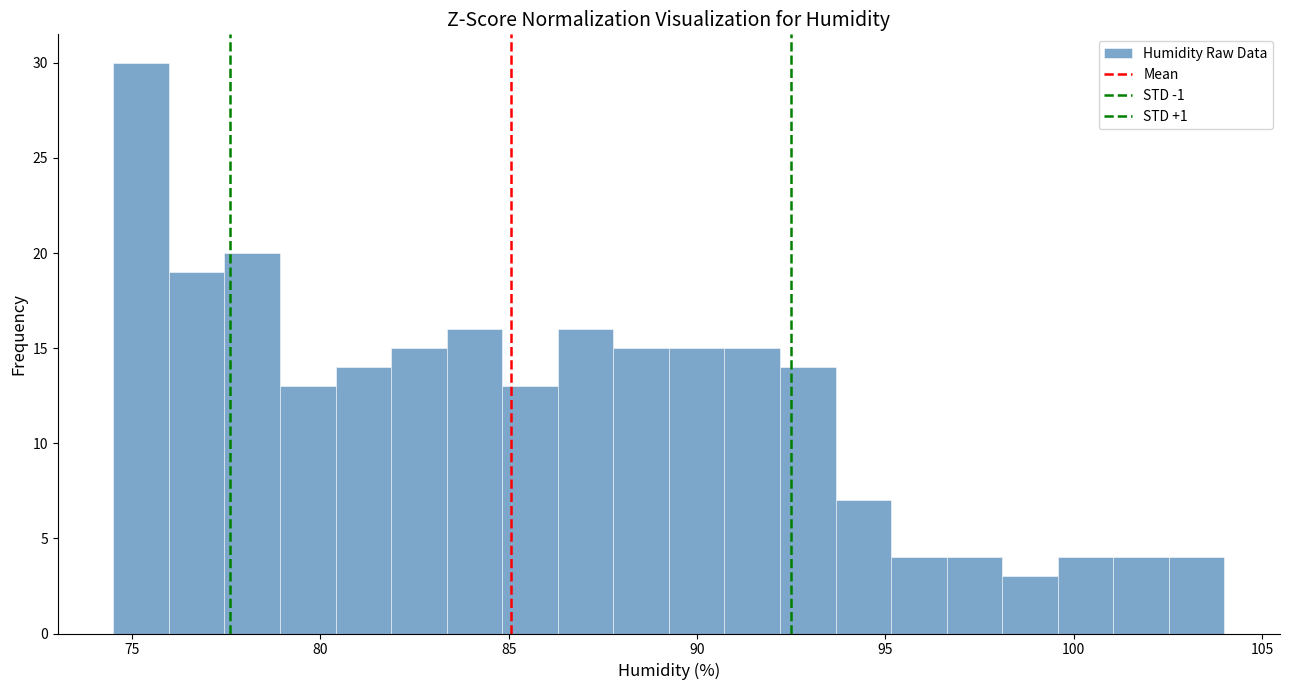

Read against the x-axis, roughly where is the centre of the tallest bar?

75.0